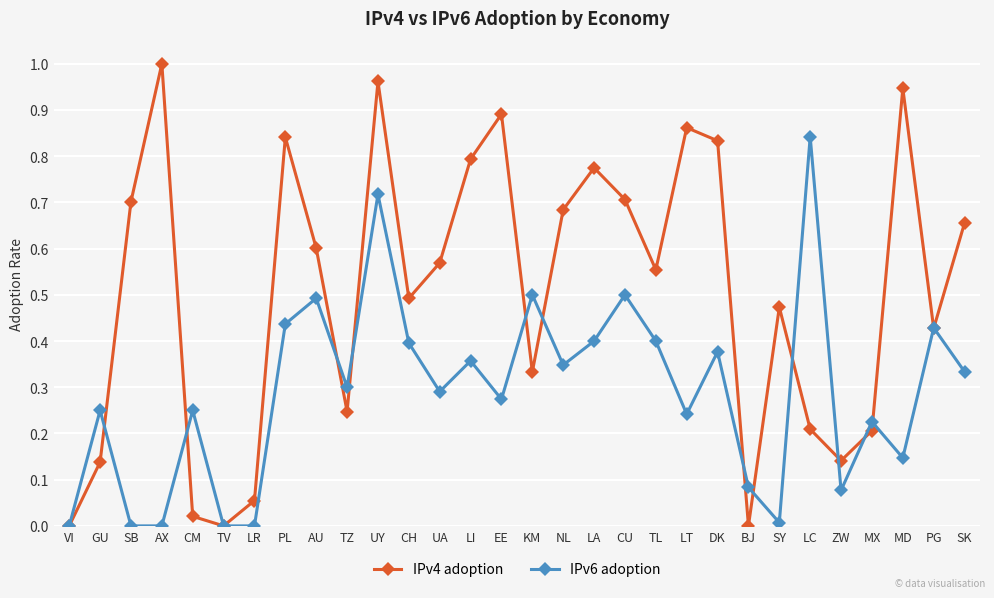

Which label corresponds to the largest value in the chart?

AX